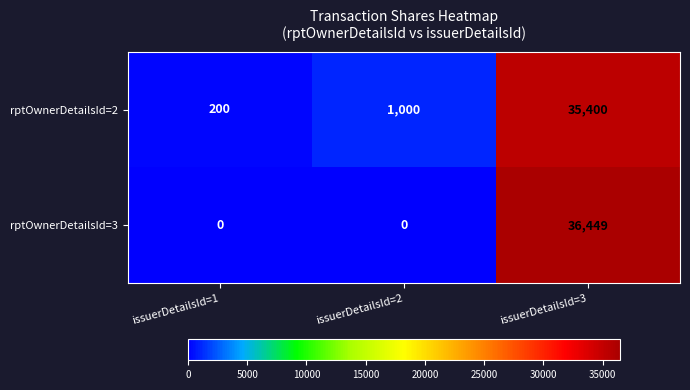

List the series in order of their peak value, lowest first.

rptOwnerDetailsId=2, rptOwnerDetailsId=3